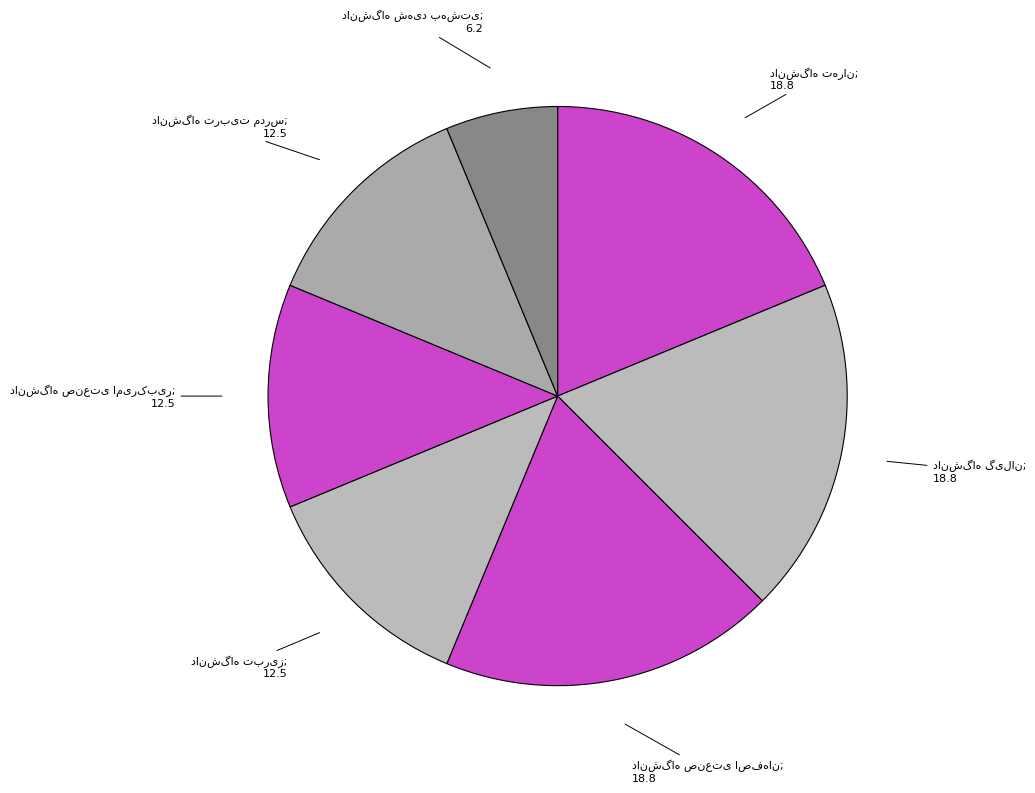

The دانشگاه تربیت مدرس slice represents 12% of the pie. True or false?

True